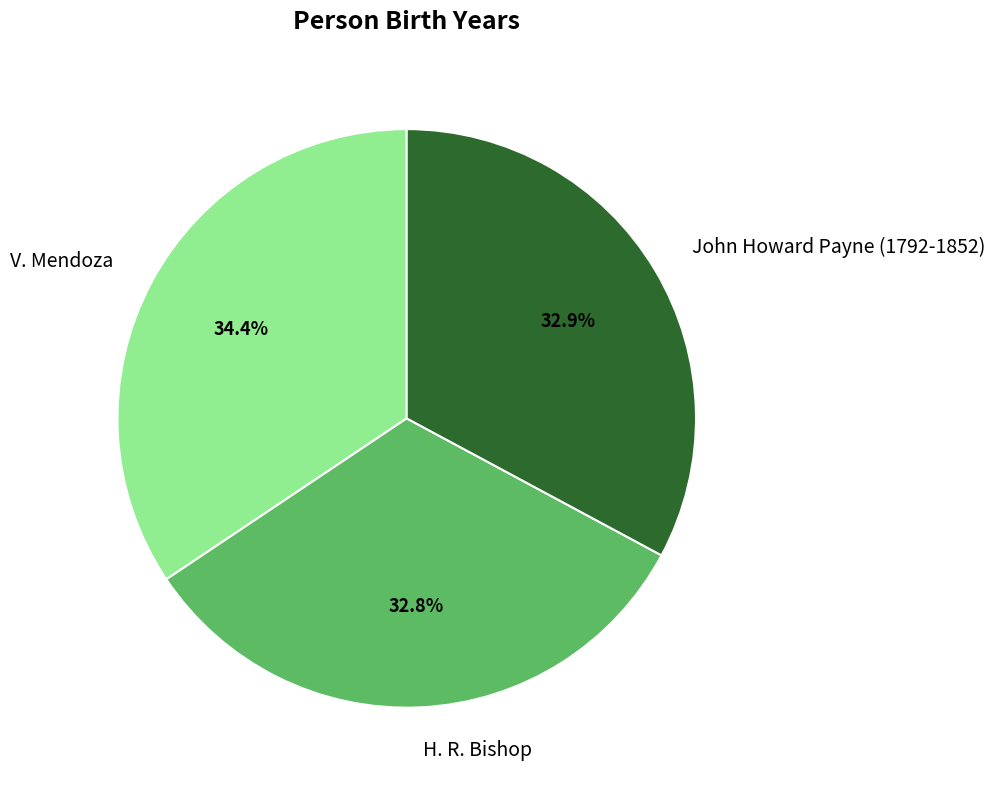

Which category has the biggest portion of the pie?

V. Mendoza